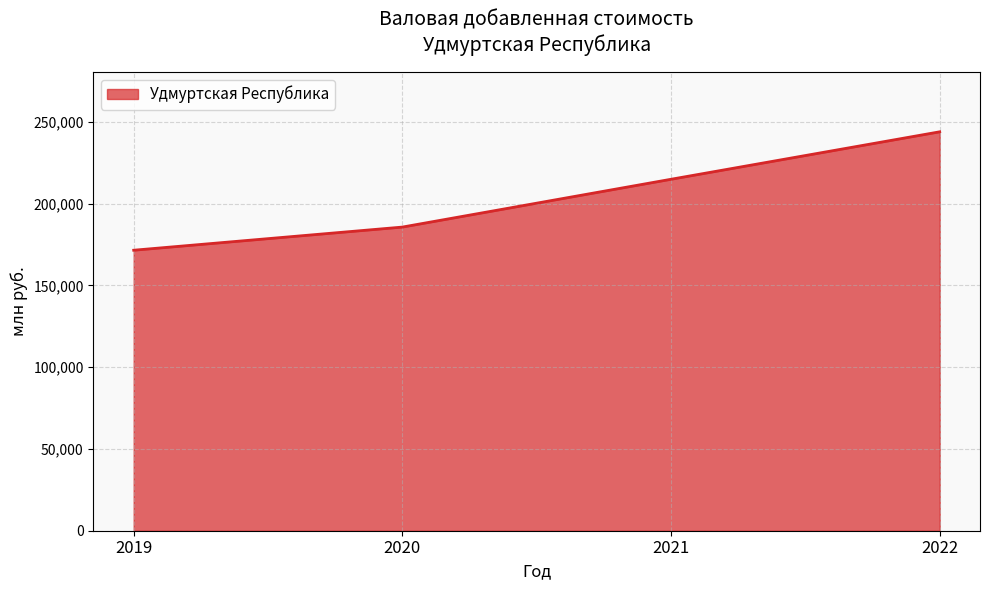

How many values exceed 214812?

2